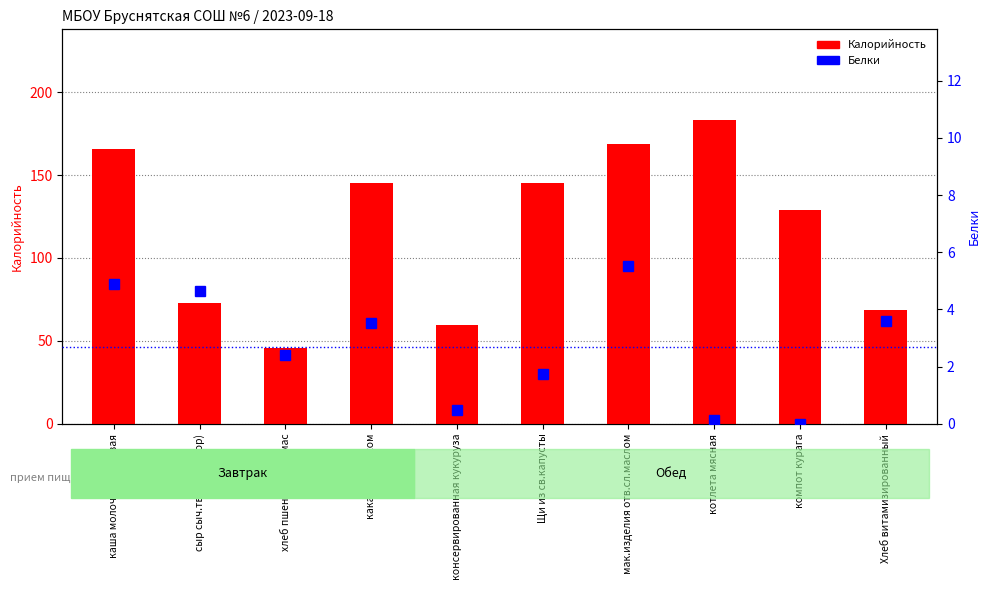

What is the sum of all Белки values?

26.9